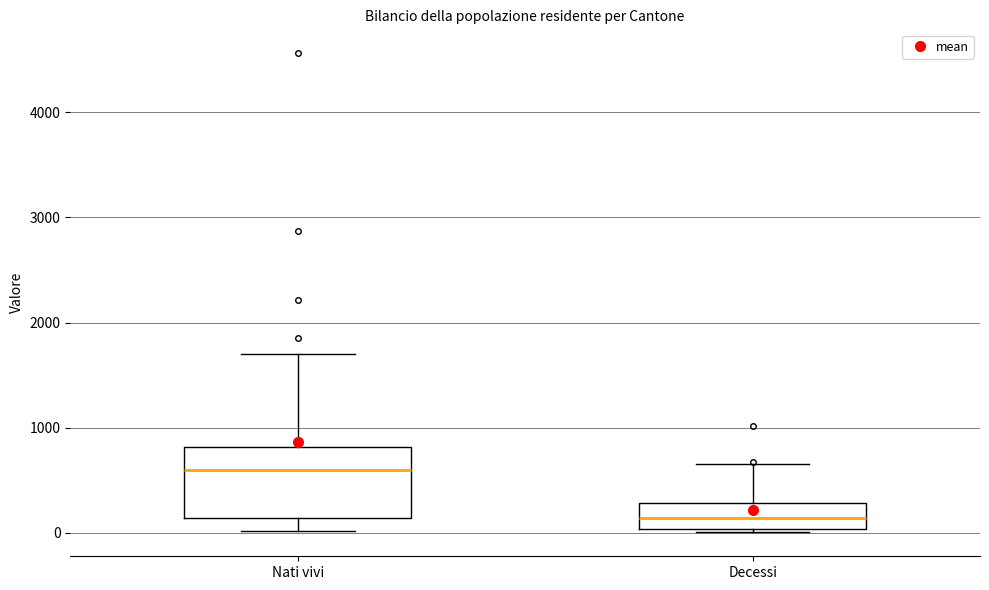

Which box has the lowest median line?

Decessi